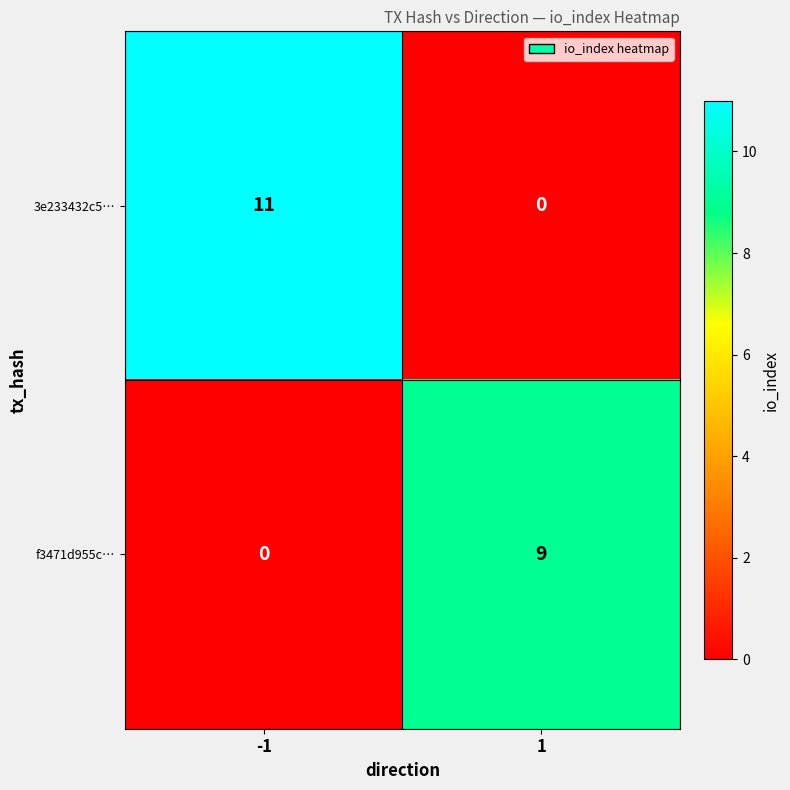

The f3471d955c… series shows 0 at -1. True or false?

True